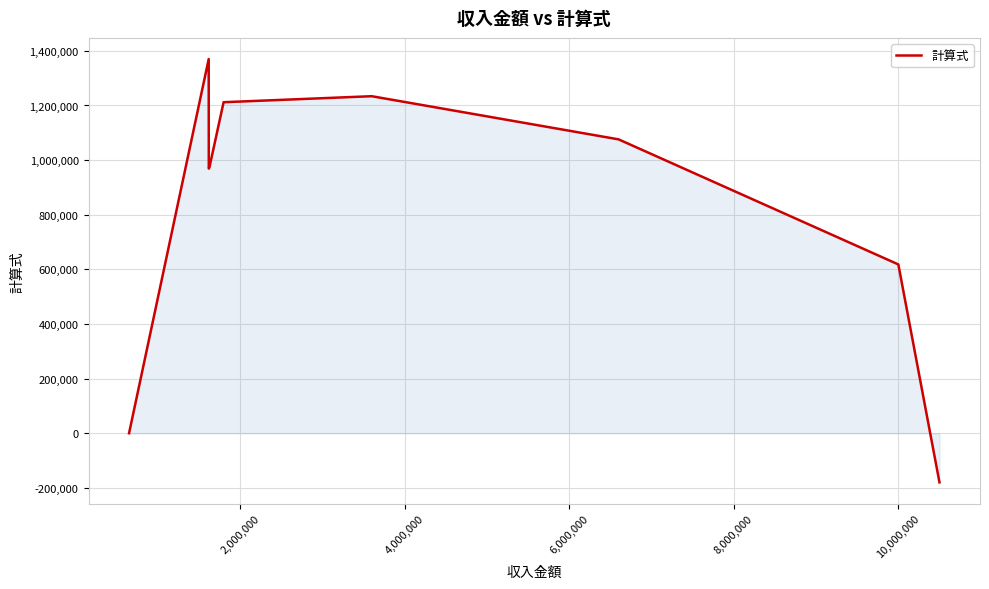

What is the average value?

837727